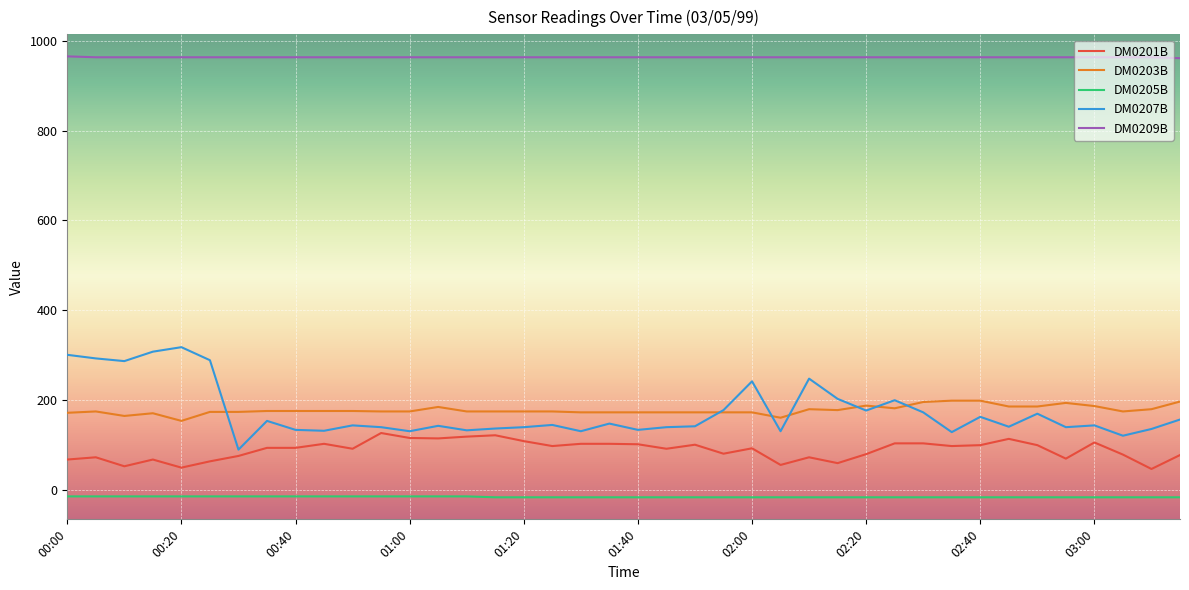

Which series has the largest total across all categories?

DM0209B